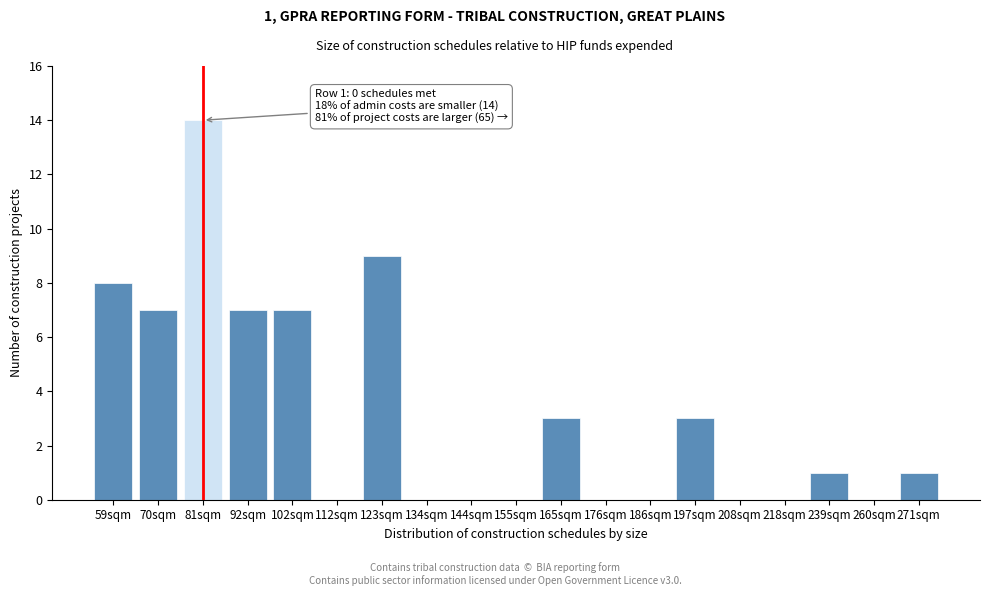

Reading right to left, what are all the values shown in this chart?

271sqm=1	260sqm=0	239sqm=1	218sqm=0	208sqm=0	197sqm=3	186sqm=0	176sqm=0	165sqm=3	155sqm=0	144sqm=0	134sqm=0	123sqm=9	112sqm=0	102sqm=7	92sqm=7	81sqm=14	70sqm=7	59sqm=8